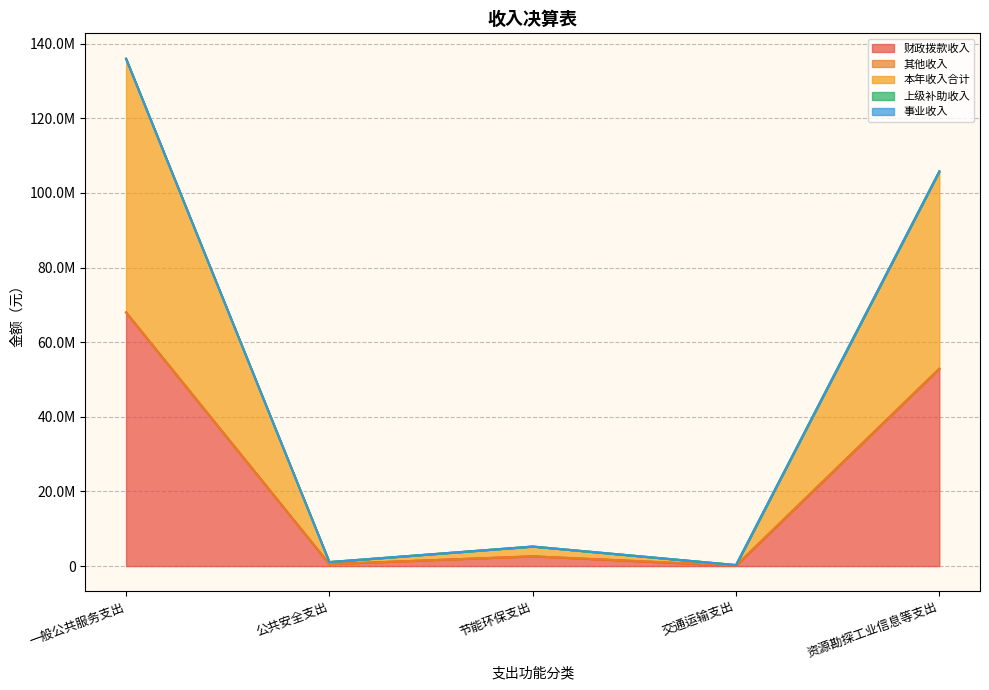

What is the label of the 3rd point from the left?

节能环保支出